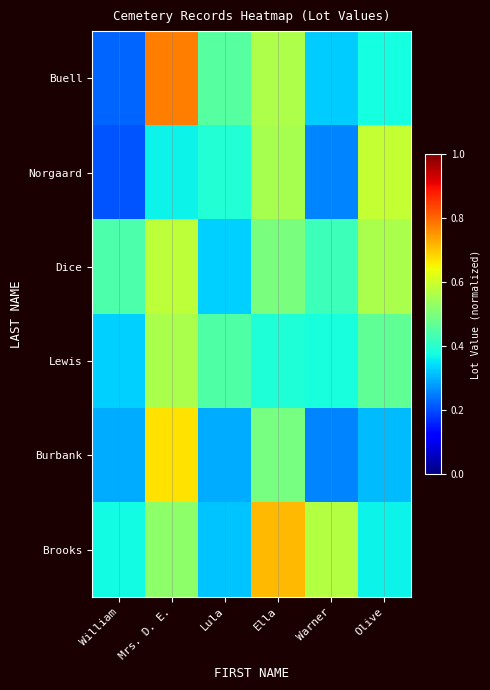

Rank the series by their maximum value, from lowest to highest.

Lewis, Dice, Norgaard, Burbank, Brooks, Buell